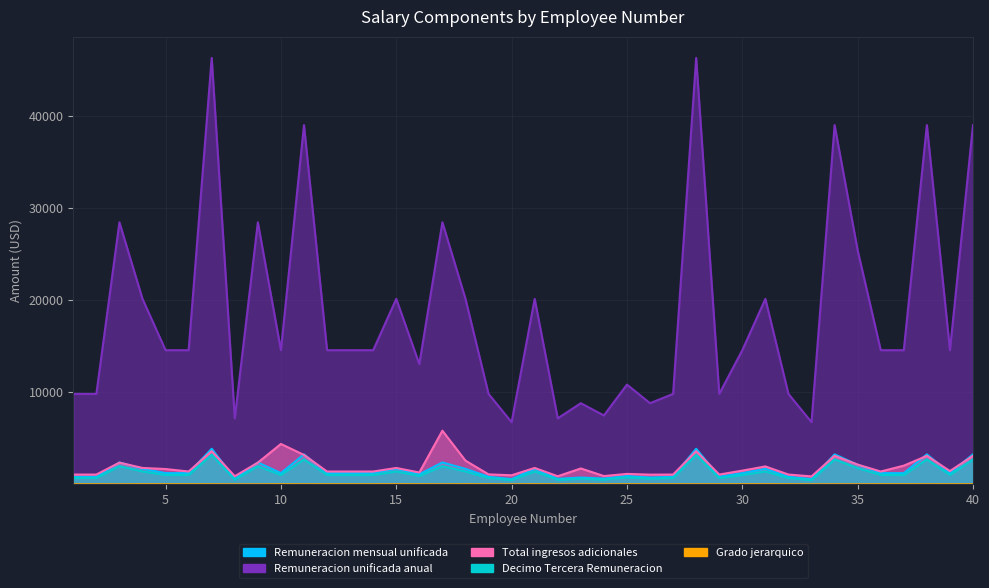

At 9, list the series in order from smallest to largest.

Grado jerarquico, Decimo Tercera Remuneracion, Total ingresos adicionales, Remuneracion unificada anual, Remuneracion mensual unificada